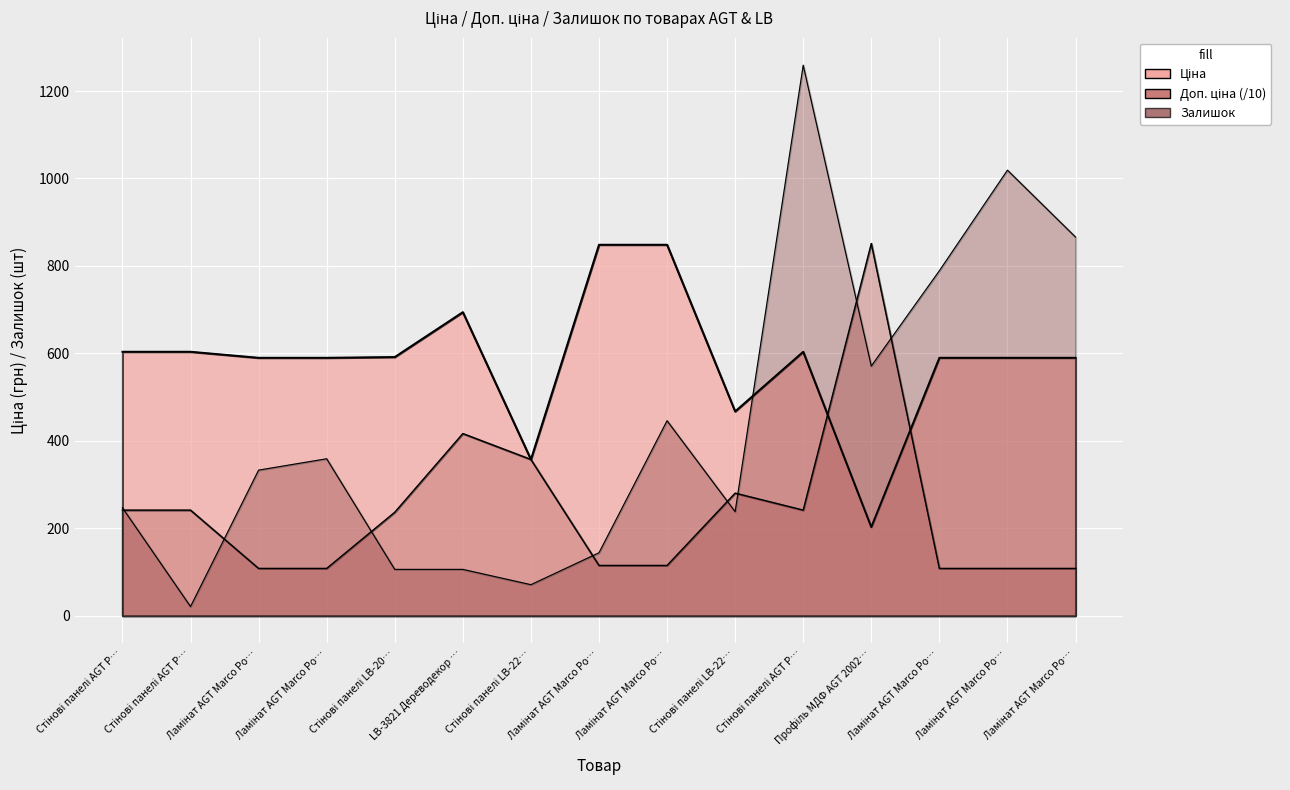

Reading left to right, what are all the values shown in this chart?

Ціна: 603.7	603.7	589.9	589.9	591.6	694.3	357.4	848.4	848.4	467.3	603.7	202.7	589.9	589.9	589.9
Доп. ціна: 241.5	241.5	108.2	108.2	236.7	416.6	357.4	115.0	115.0	280.4	241.5	851.3	108.2	108.2	108.2
Залишок: 247.0	21.0	333.0	359.0	106.0	106.0	71.0	144.0	446.0	238.0	1259.0	571.0	789.0	1019.0	866.0